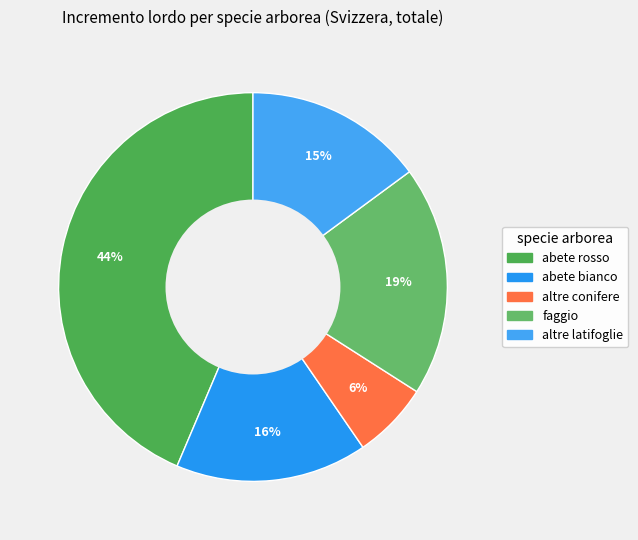

Is it true that abete rosso is 52% of the pie?

False